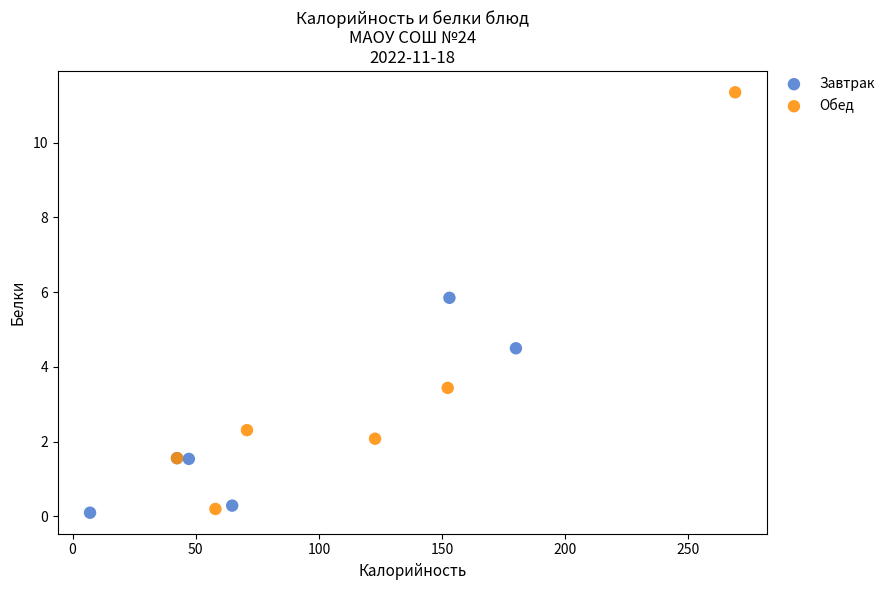

Which series reaches the minimum Y coordinate?

Завтрак